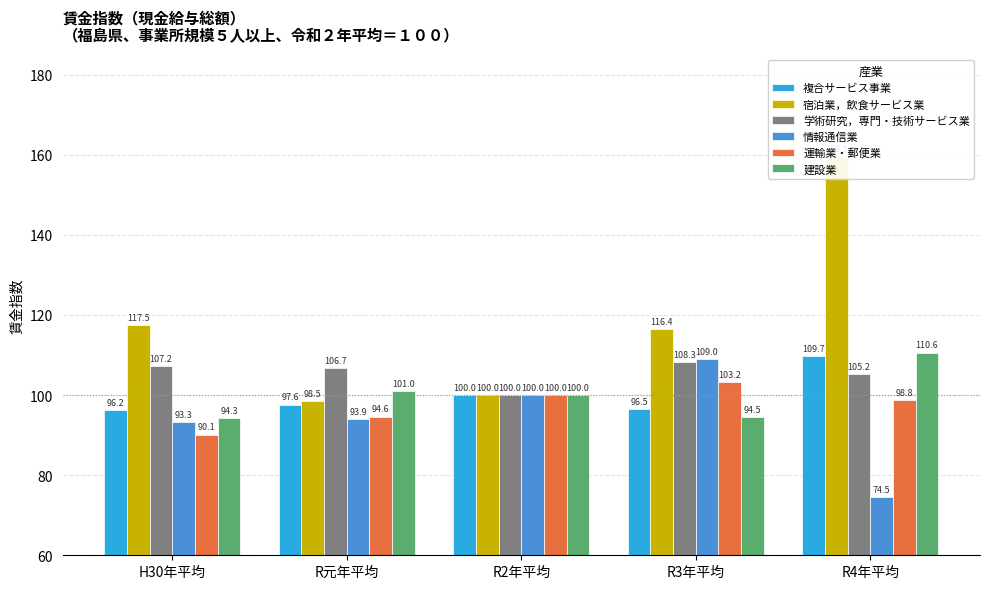

Reading right to left, list all the values displayed in this chart.

複合サービス事業: R4年平均=109.7	R3年平均=96.5	R2年平均=100.0	R元年平均=97.6	H30年平均=96.2
宿泊業，飲食サービス業: R4年平均=159.5	R3年平均=116.4	R2年平均=100.0	R元年平均=98.5	H30年平均=117.5
学術研究，専門・技術サービス業: R4年平均=105.2	R3年平均=108.3	R2年平均=100.0	R元年平均=106.7	H30年平均=107.2
情報通信業: R4年平均=74.5	R3年平均=109.0	R2年平均=100.0	R元年平均=93.9	H30年平均=93.3
運輸業・郵便業: R4年平均=98.8	R3年平均=103.2	R2年平均=100.0	R元年平均=94.6	H30年平均=90.1
建設業: R4年平均=110.6	R3年平均=94.5	R2年平均=100.0	R元年平均=101.0	H30年平均=94.3